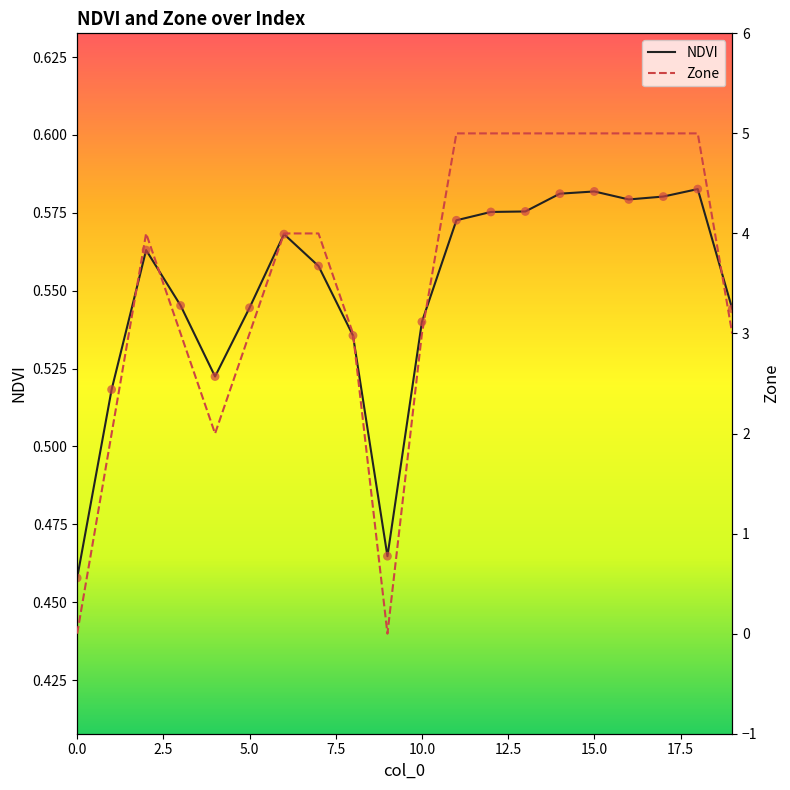

At how many categories does at least one series exceed 3?

11